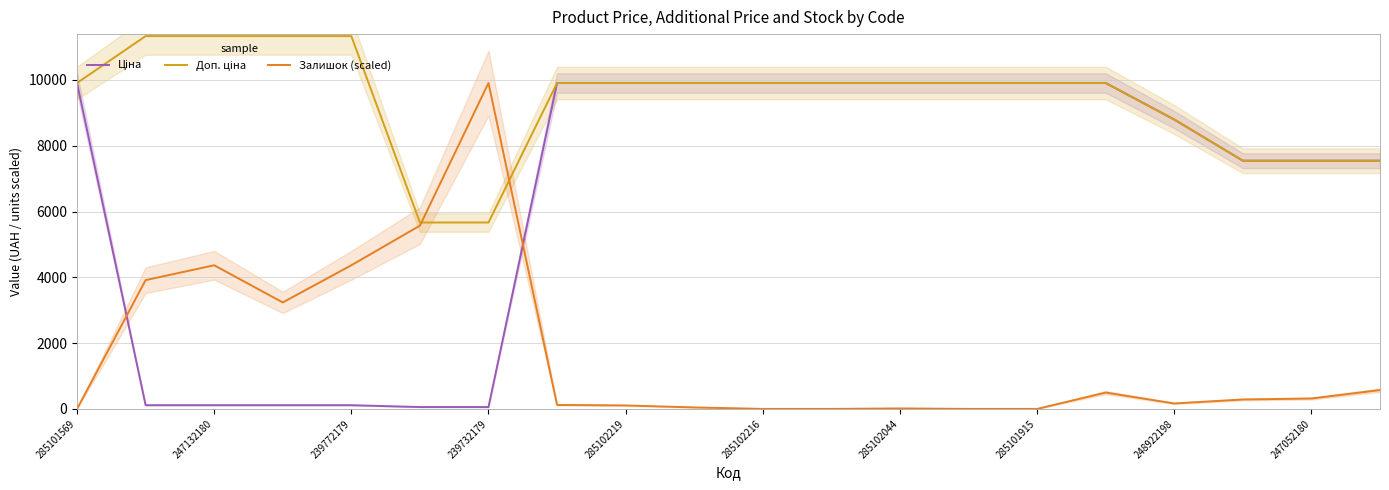

Does the chart have visible grid lines?

Yes